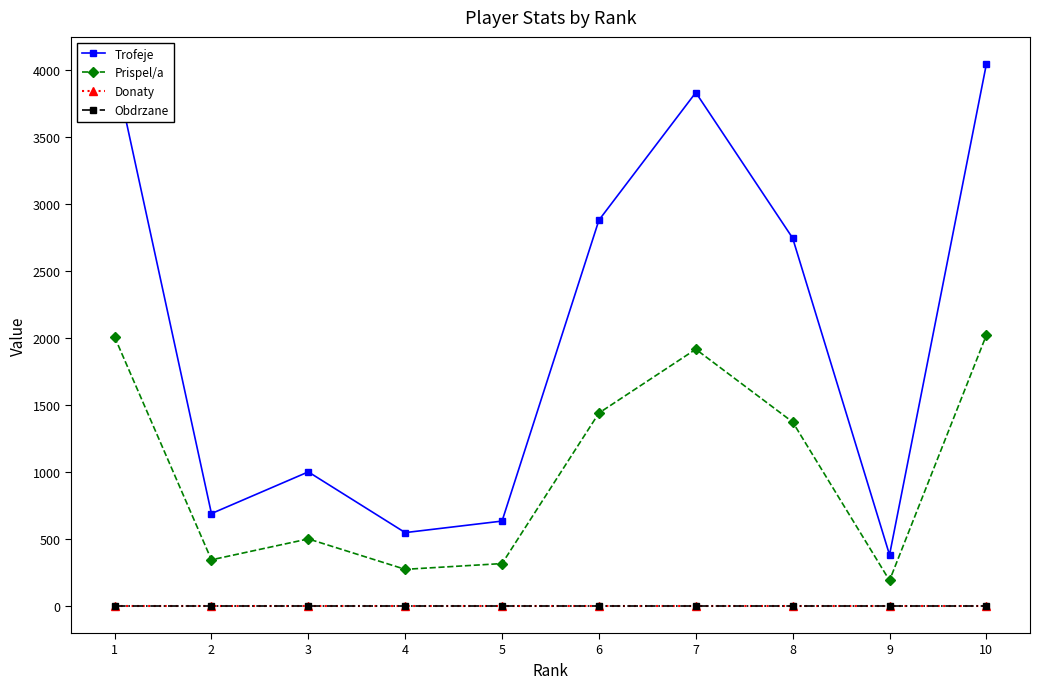

Is this an area chart (filled region under the line)?

No